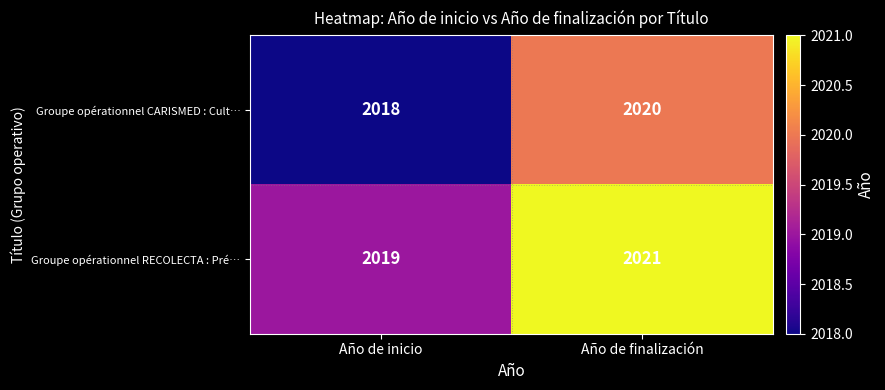

What is the spread (max minus min) of values at Año de inicio?

1